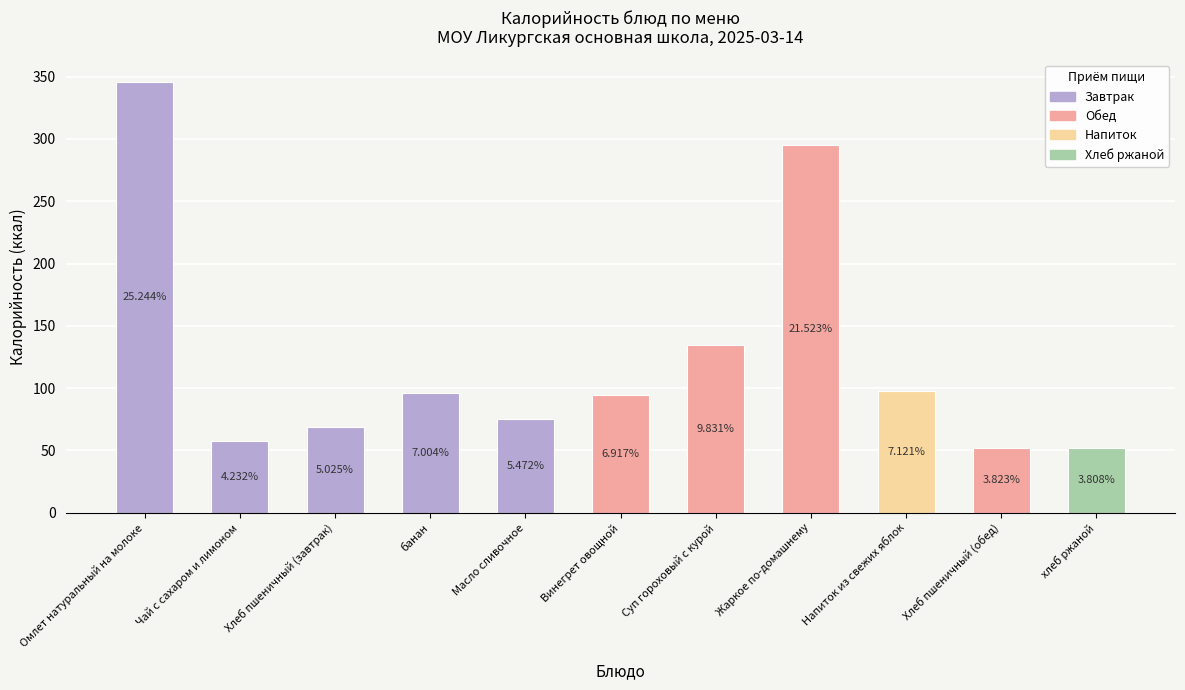

Are the bars horizontal?

No